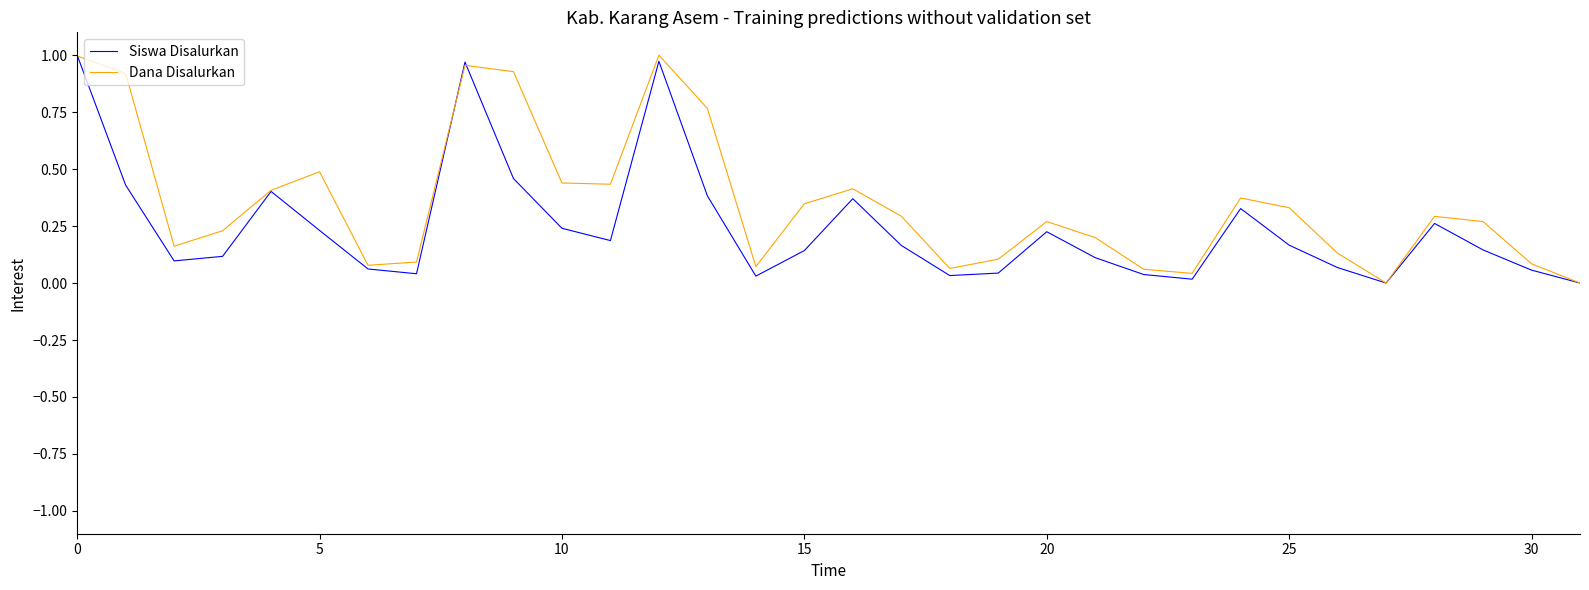

Which series has the largest total across all categories?

Dana Disalurkan